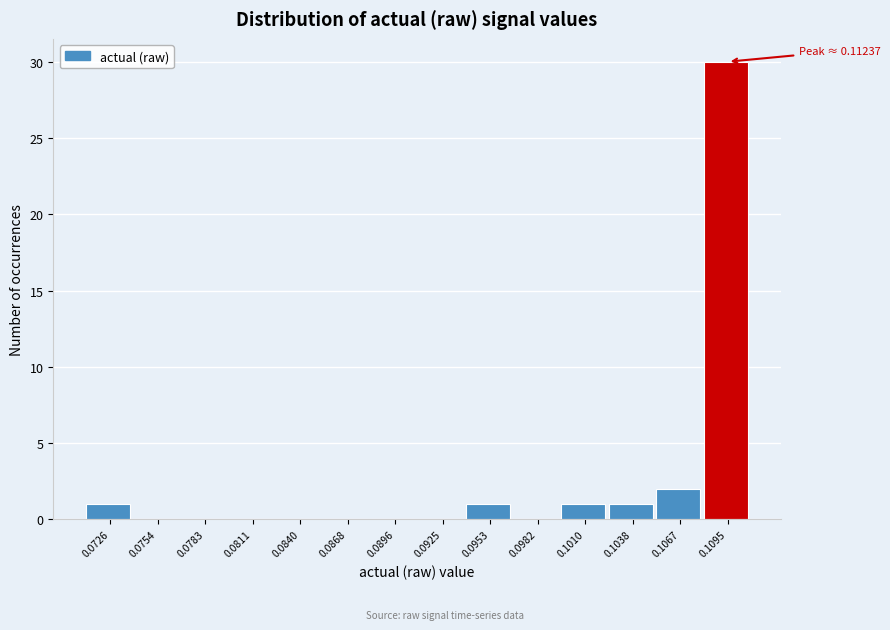

Reading right to left, list all the values displayed in this chart.

0.1095=30	0.1067=2	0.1038=1	0.1010=1	0.0982=0	0.0953=1	0.0925=0	0.0896=0	0.0868=0	0.0840=0	0.0811=0	0.0783=0	0.0754=0	0.0726=1